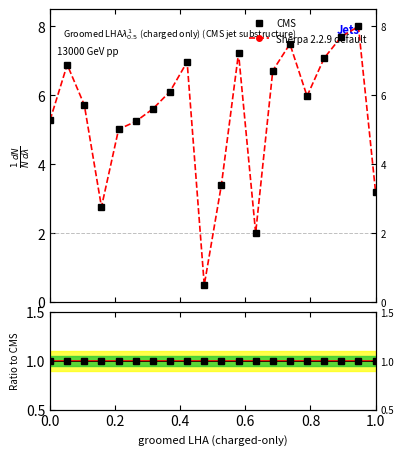

What is the minimum value shown in the chart?

0.5